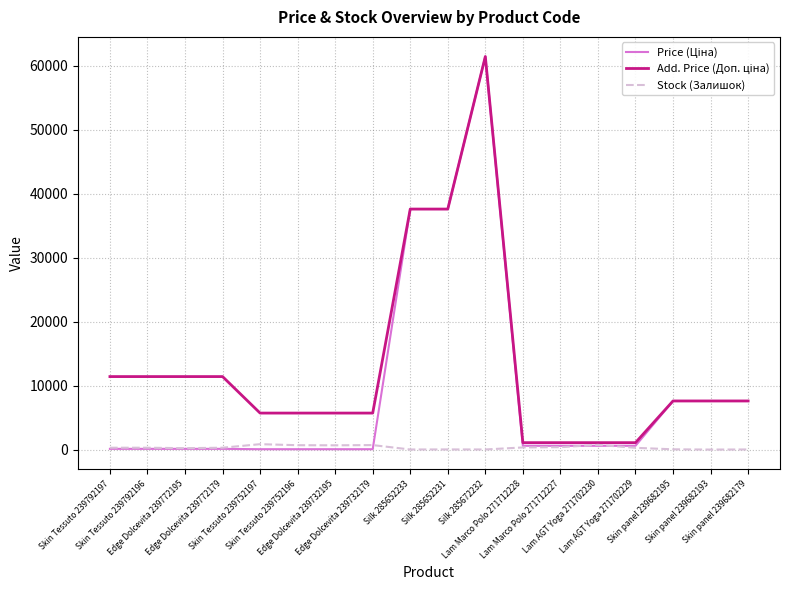

What is the maximum value shown in the chart?

61434.3